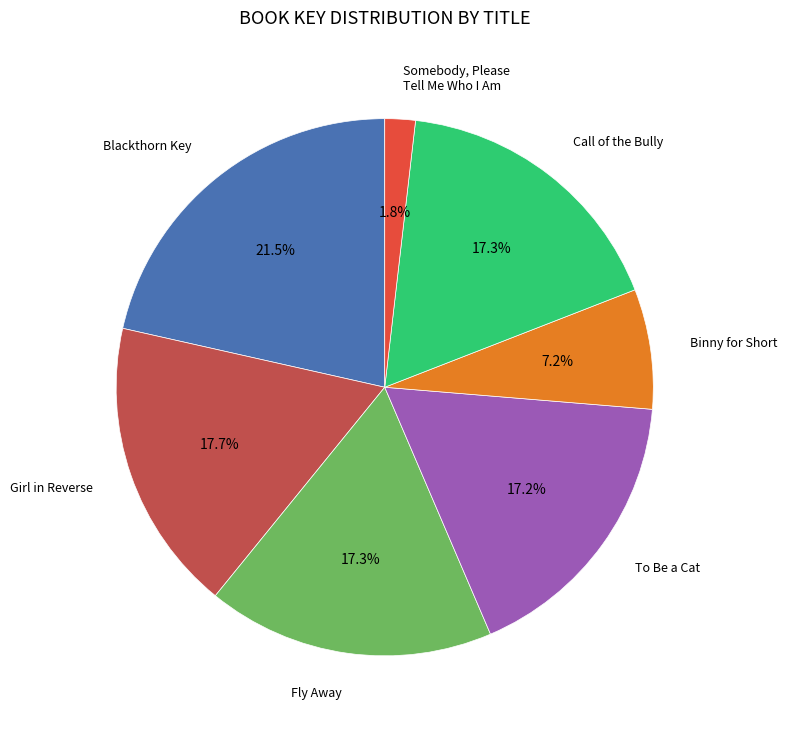

Is there a majority slice in this chart?

No